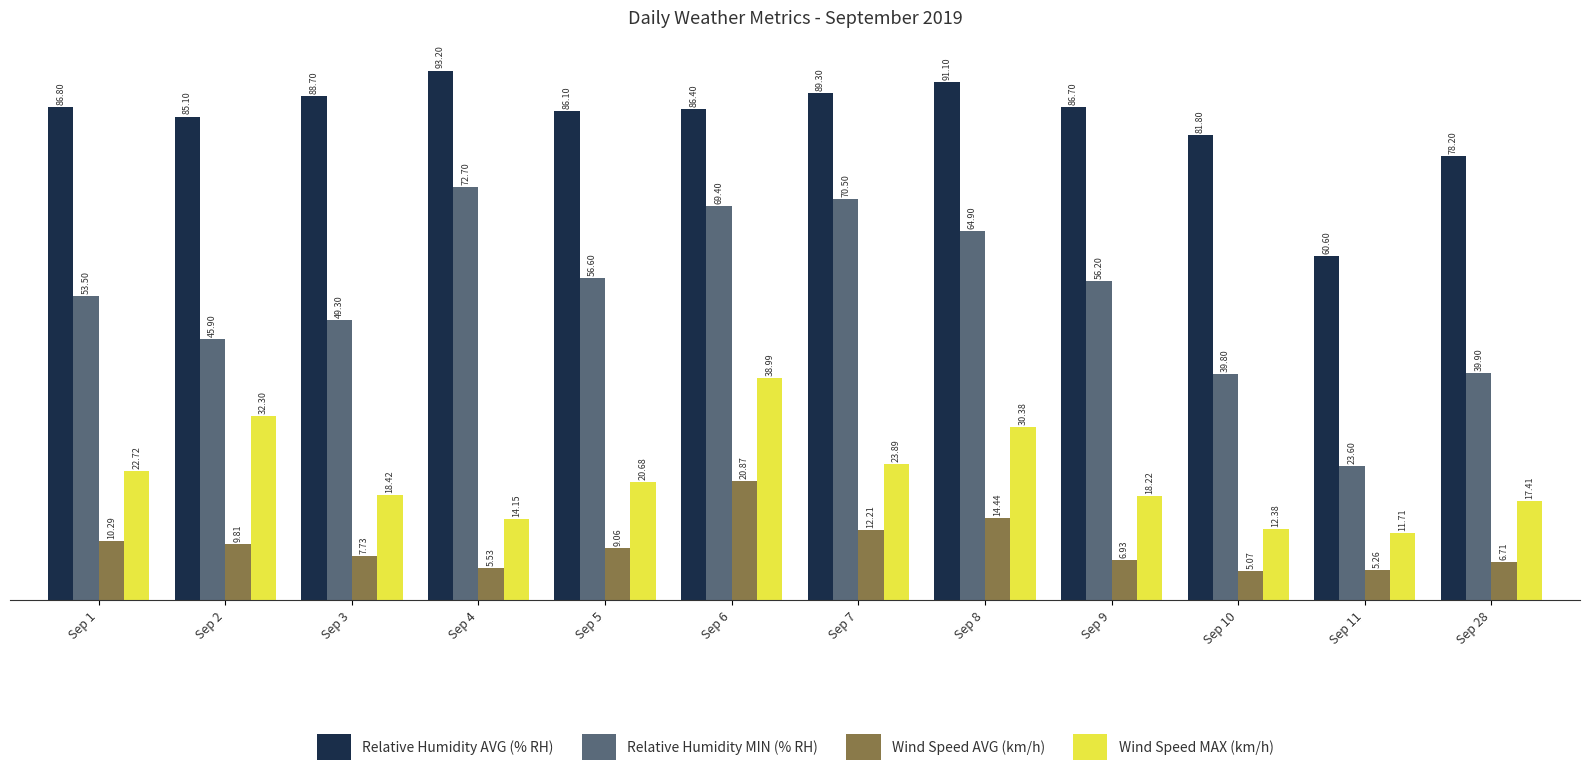

At how many categories does at least one series exceed 70?

11